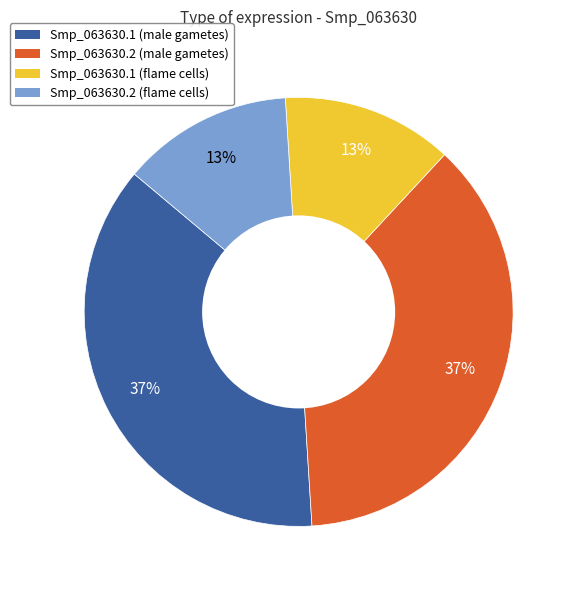

True or false: Smp_063630.1 (male gametes) accounts for 37% of the total.

True